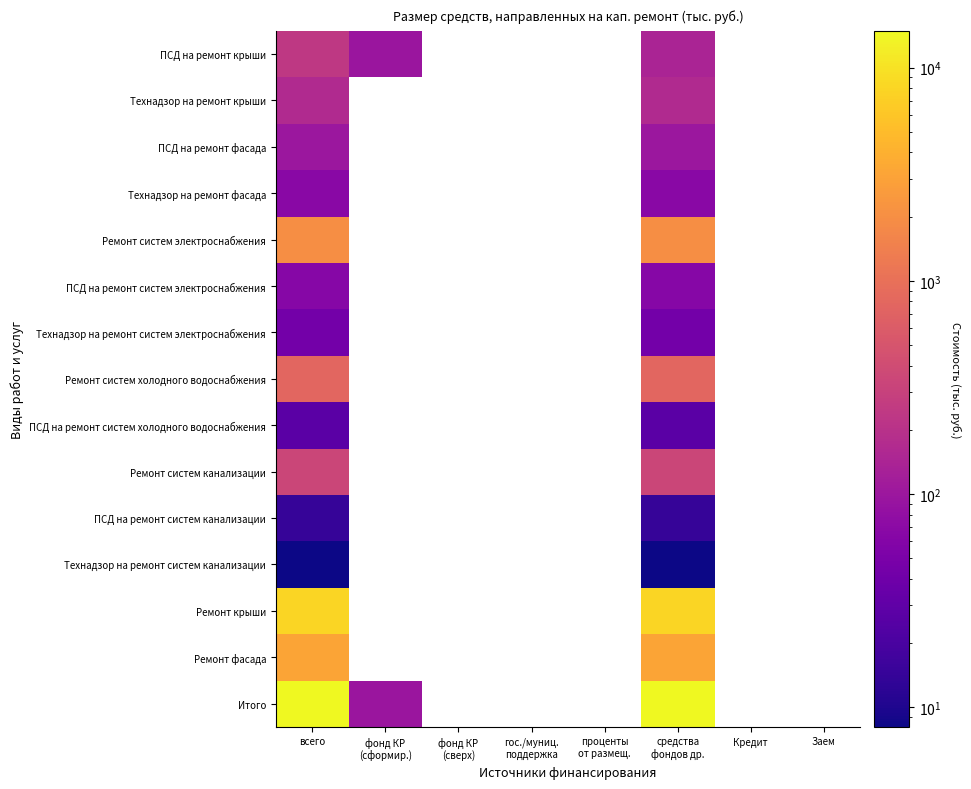

At which label is ПСД на ремонт фасада closest to 101?

всего